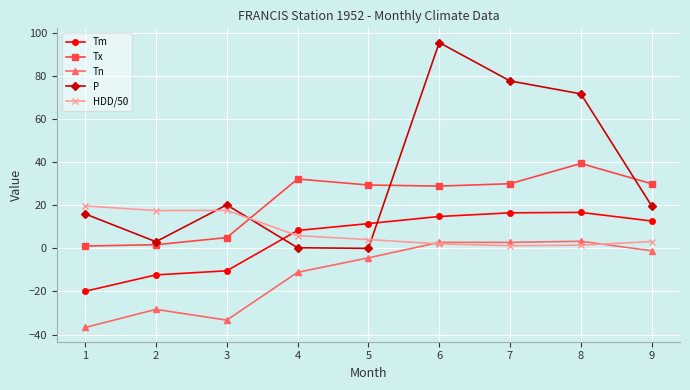

What is the value of the Tm point at the 9th from the left?

12.7